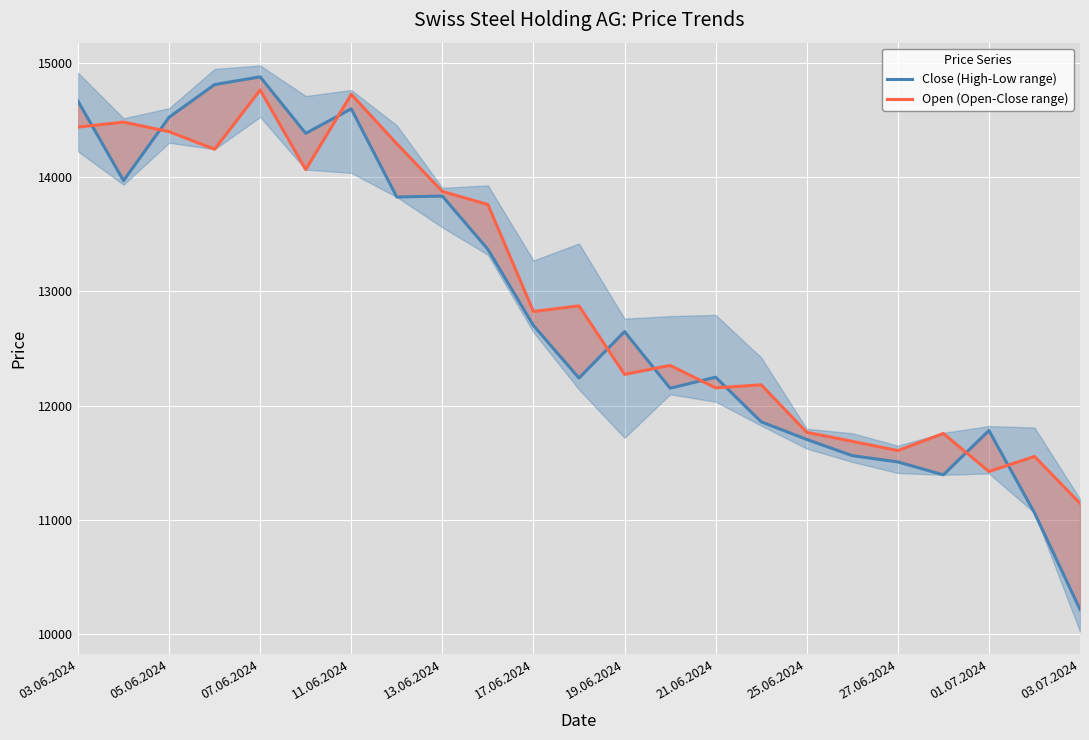

Which series ends up on top after the final intersection of Close (High-Low range) and Open (Open-Close range)?

Open (Open-Close range)